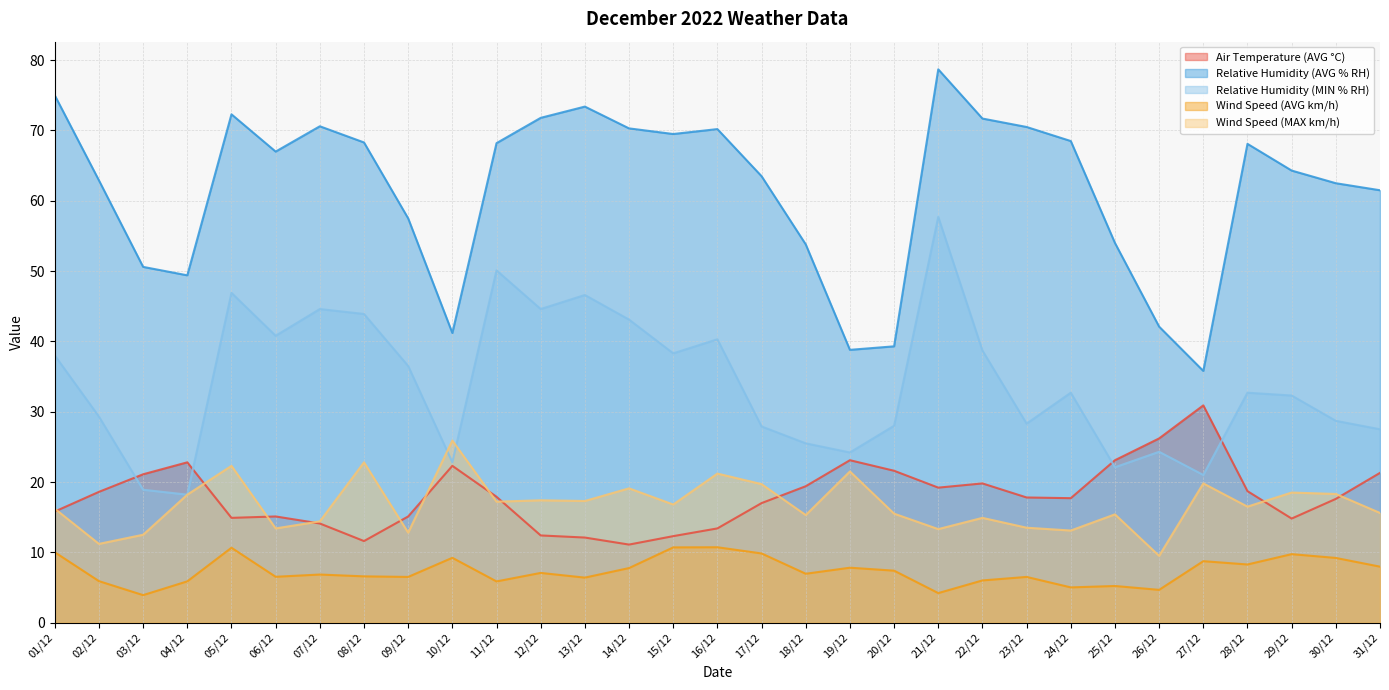

Which series changed the most between 14/12 and 24/12?

Relative Humidity (MIN % RH)